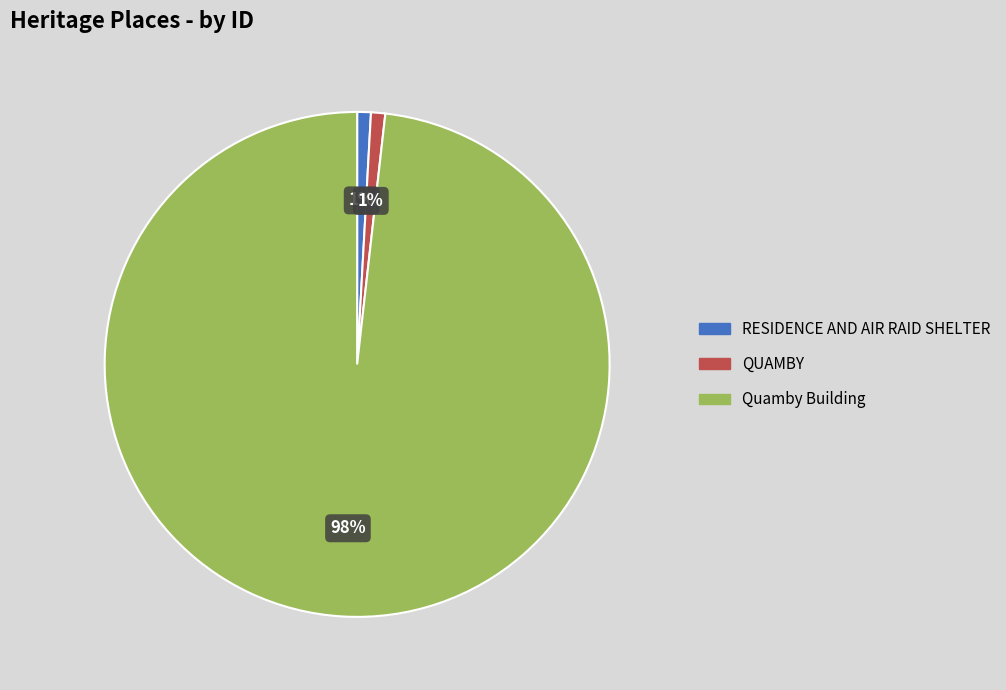

Do RESIDENCE AND AIR RAID SHELTER and Quamby Building together represent more than half of the pie?

Yes